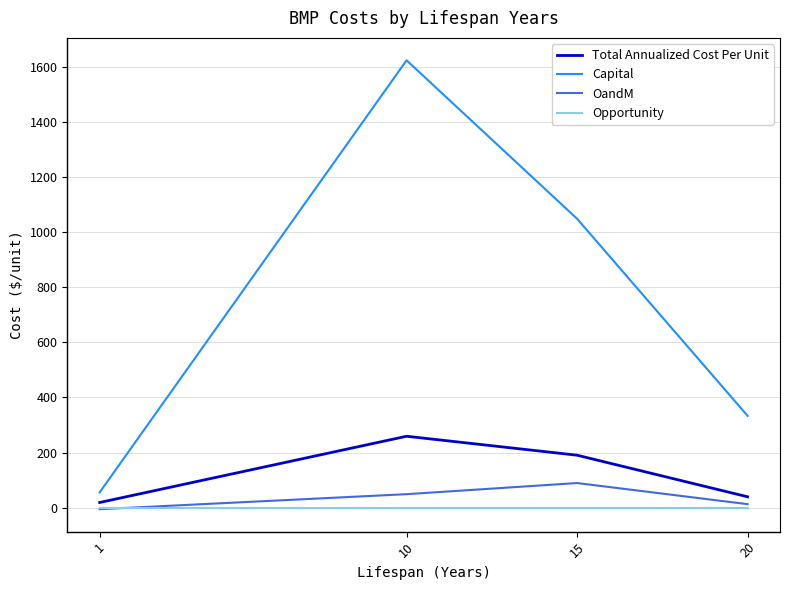

What is the minimum value for Capital?

55.4